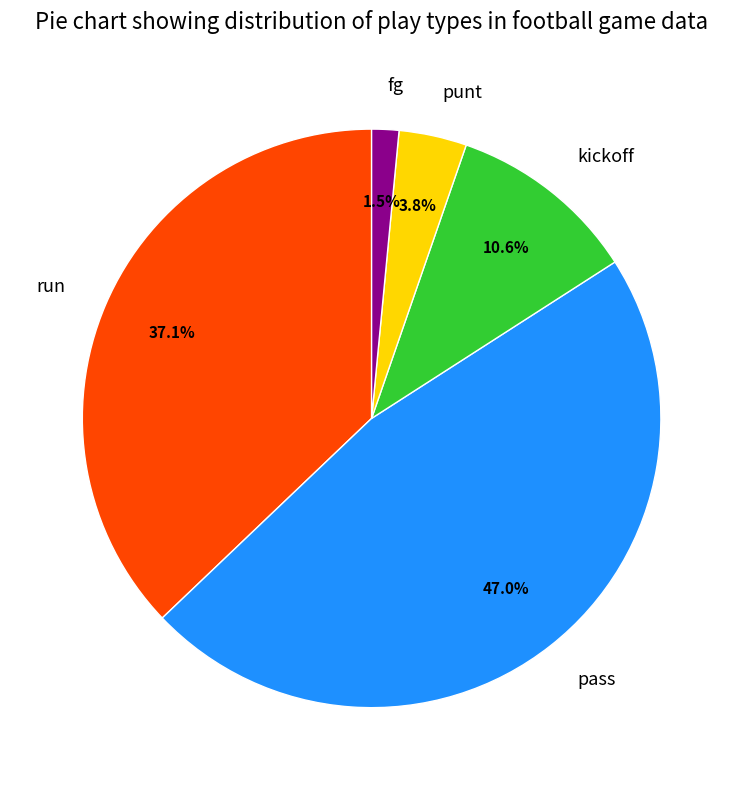

True or false: kickoff accounts for 16% of the total.

False